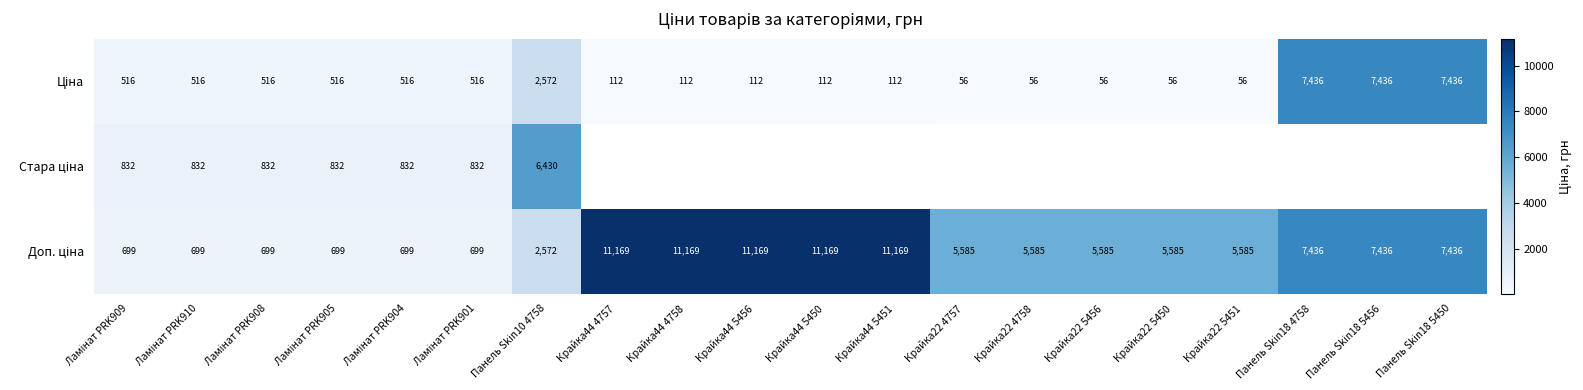

List the labels in order of Ціна value, largest first.

Панель Skin18 4758, Панель Skin18 5456, Панель Skin18 5450, Панель Skin10 4758, Ламінат PRK909, Ламінат PRK910, Ламінат PRK908, Ламінат PRK905, Ламінат PRK904, Ламінат PRK901, Крайка44 4757, Крайка44 4758, Крайка44 5456, Крайка44 5450, Крайка44 5451, Крайка22 4757, Крайка22 4758, Крайка22 5456, Крайка22 5450, Крайка22 5451